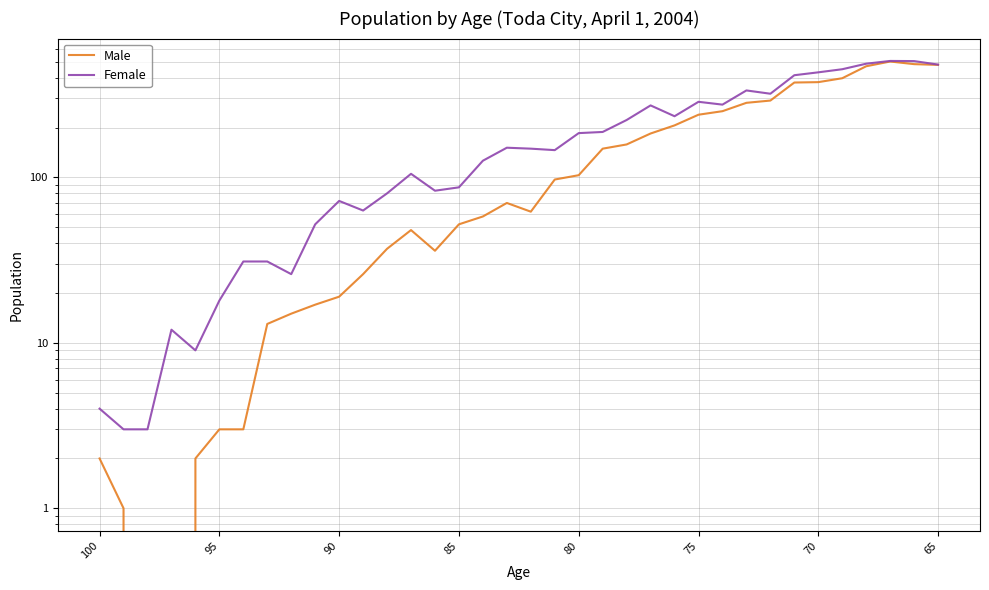

How many lines are shown in the chart?

2